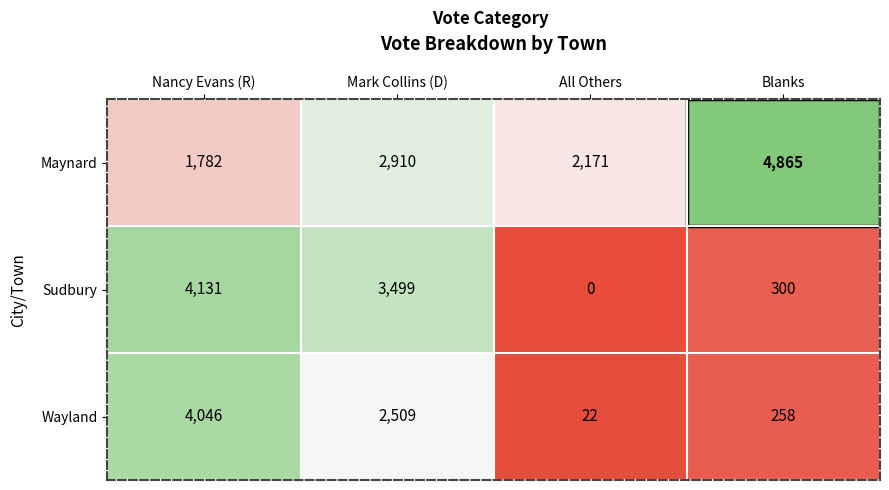

What is the difference between the Maynard values at Blanks and Mark Collins (D)?

1955